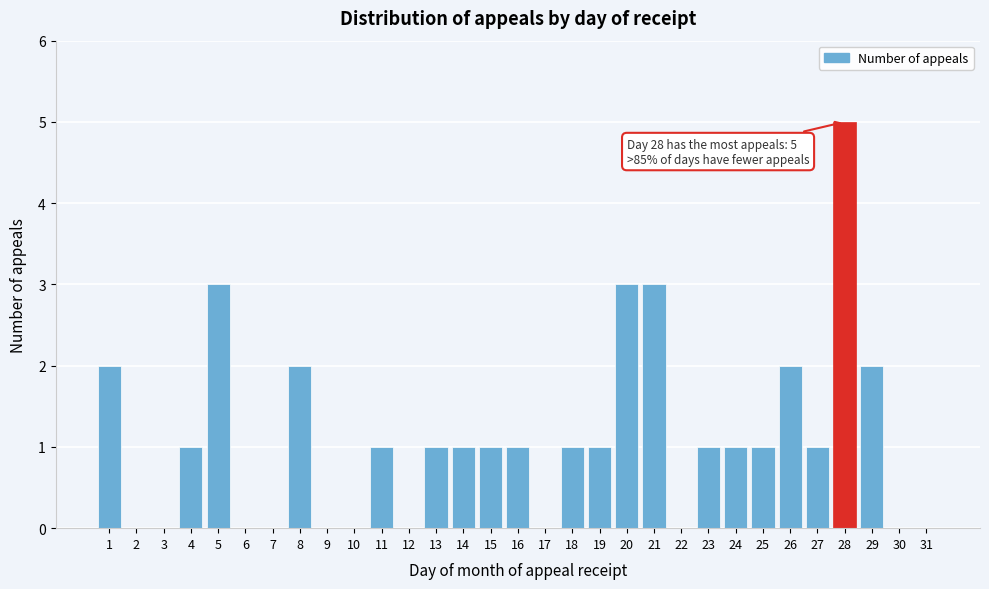

Approximately how many times larger is the value at 18 compared to 23?

1.0